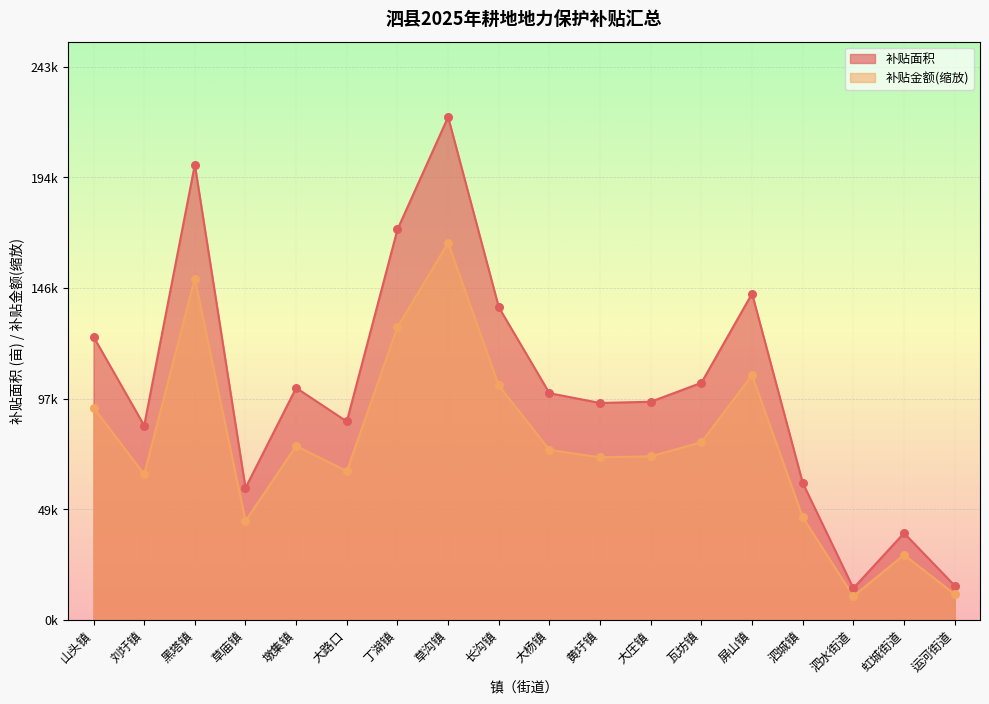

Which series has the largest Y range (max minus min)?

补贴面积